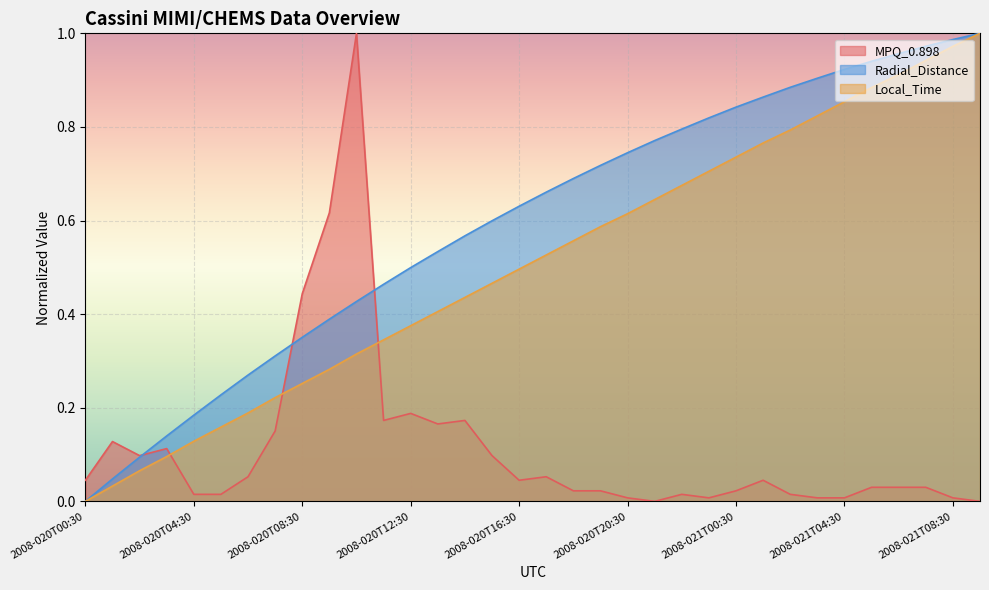

The MPQ_0.898 series shows 0.0 at 2008-021T03:30. True or false?

True